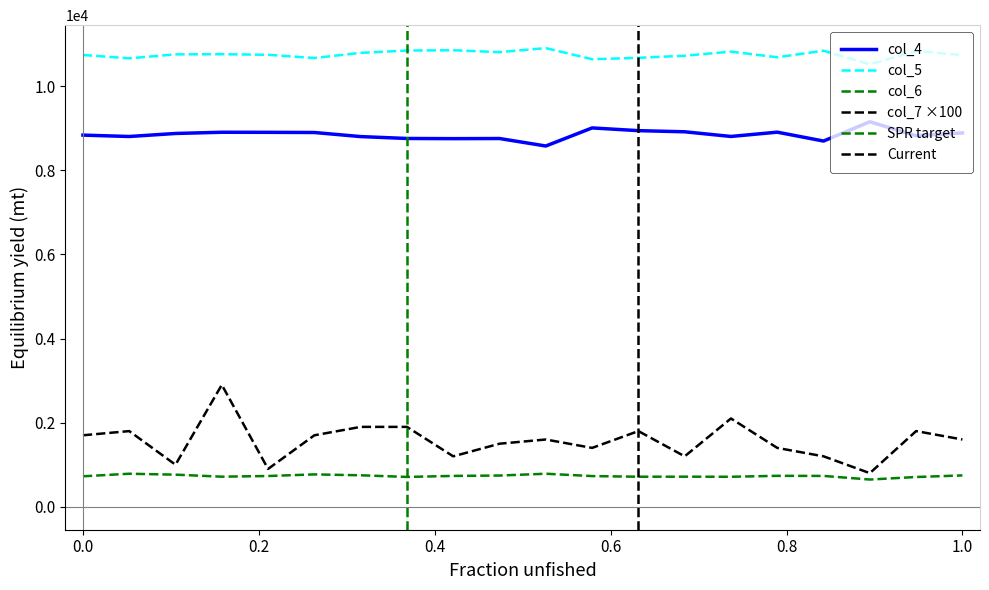

Is the value of col_4 at 2547 greater than the value of col_5 at 2551?

No